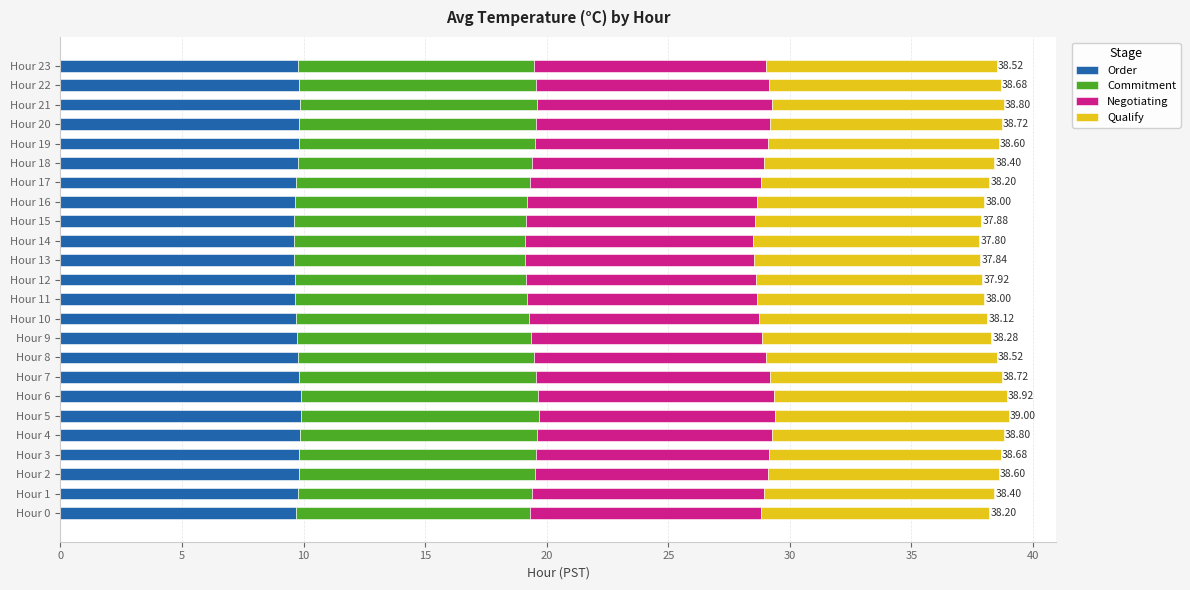

What is the sum of the Order values at Hour 19 and Hour 1?

19.6